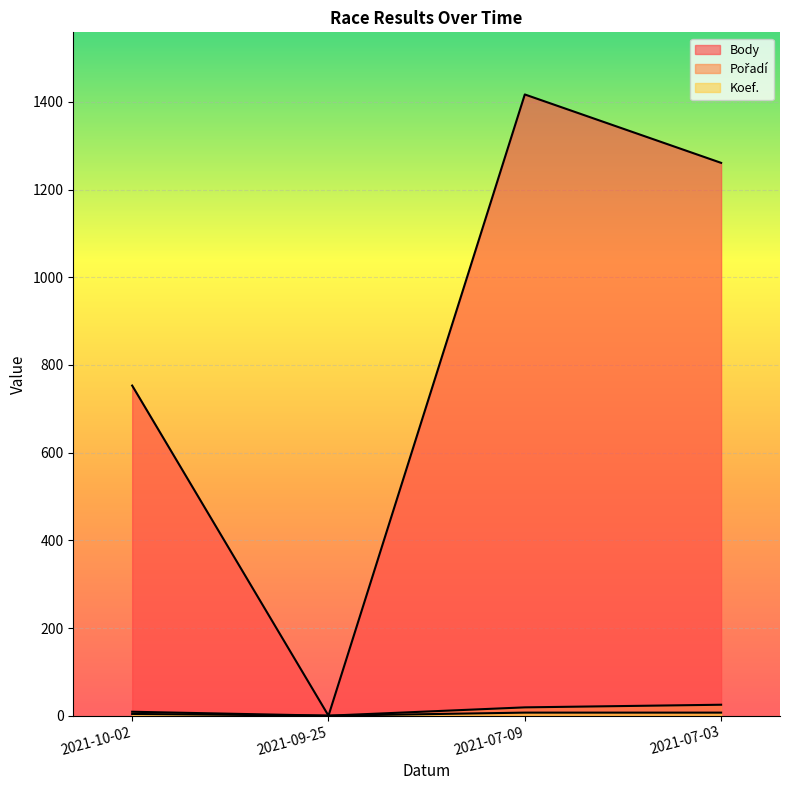

Reading left to right, what are all the values shown in this chart?

Body: 753	0	1417	1261
Pořadí: 9	0	19	25
Koef.: 4	0	7	7